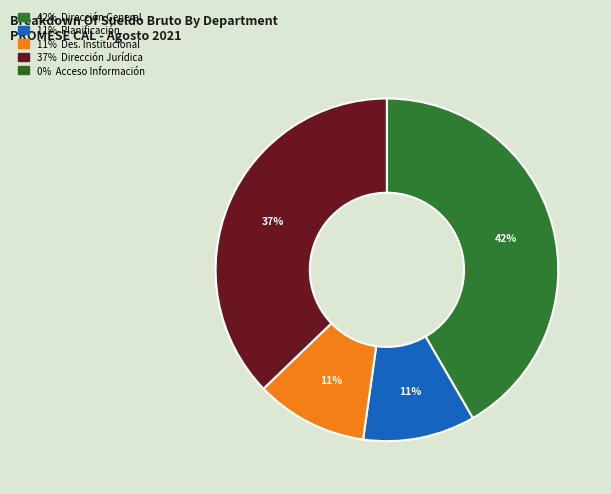

Rank the categories by value from highest to lowest.

DIRECCIÓN GENERAL, DIRECCIÓN JURIDICA, DIRECCIÓN DE PLANIFICACIÓN Y DESARROLLO, DIVISIÓN DE DESARROLLO INSTITUCIONAL, OFICINA DE ACCESO A LA INFORMACIÓN